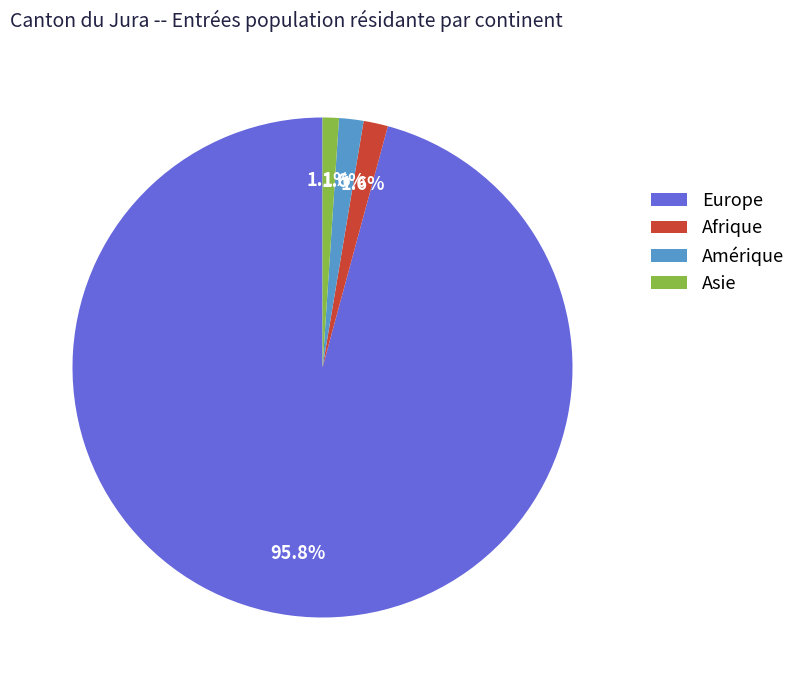

How many segments does this pie chart have?

4